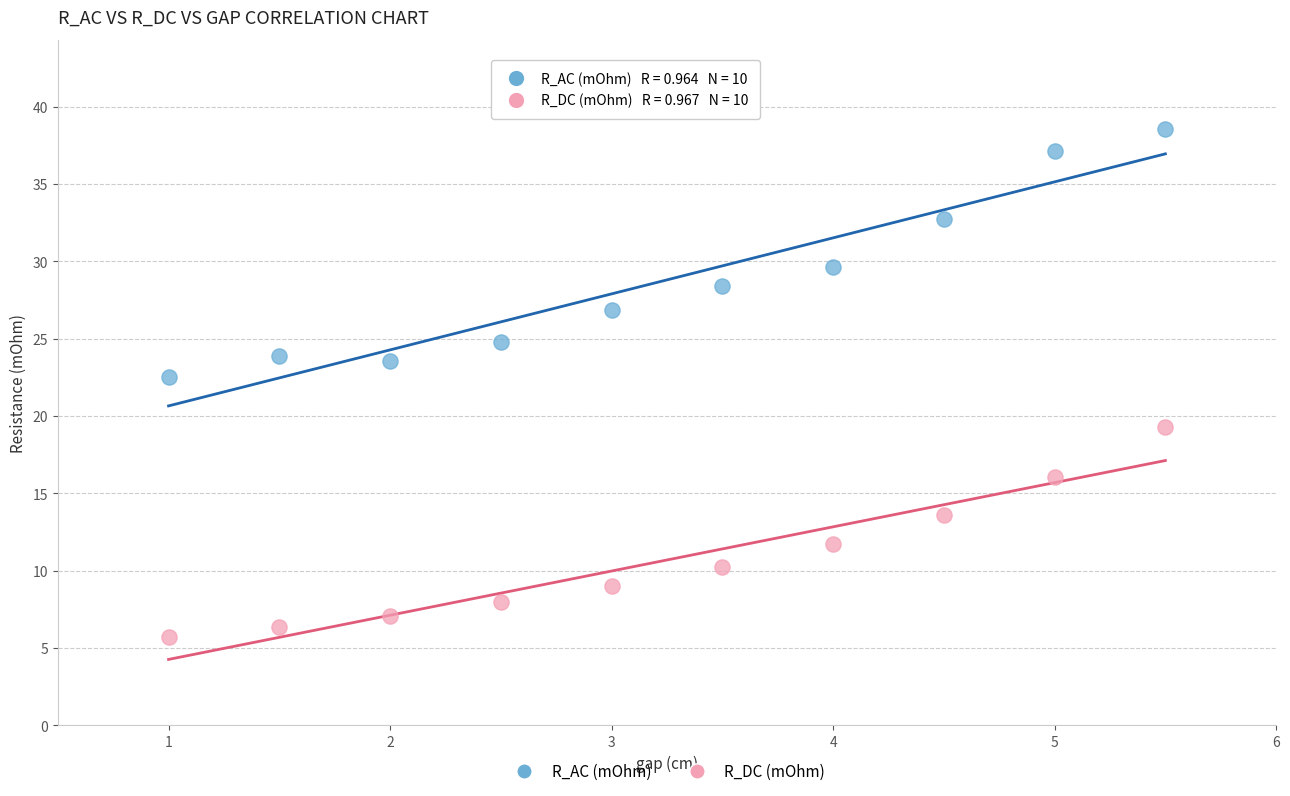

Which series reaches the minimum Y coordinate?

R_DC (mOhm)